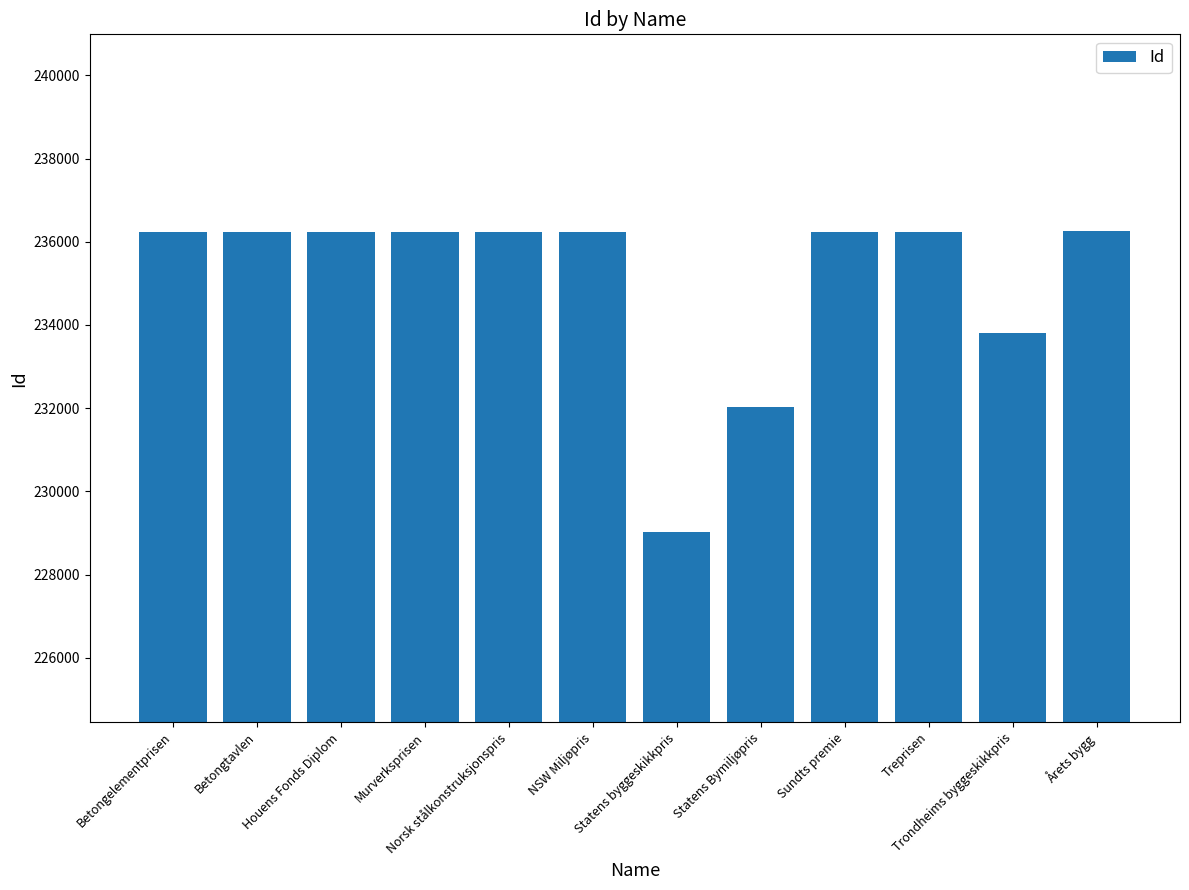

Does the chart contain stacked bars?

No